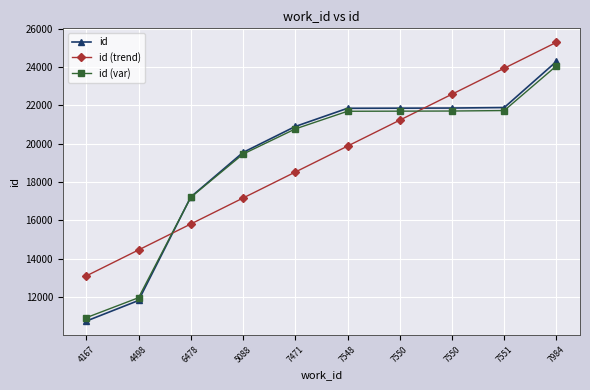

At which category does the chart reach its minimum across all series?

4167